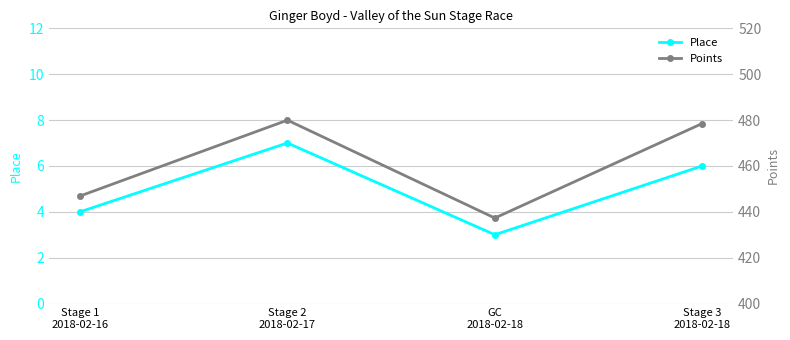

The value of Place at Stage 1
2018-02-16 is 7.0. True or false?

False